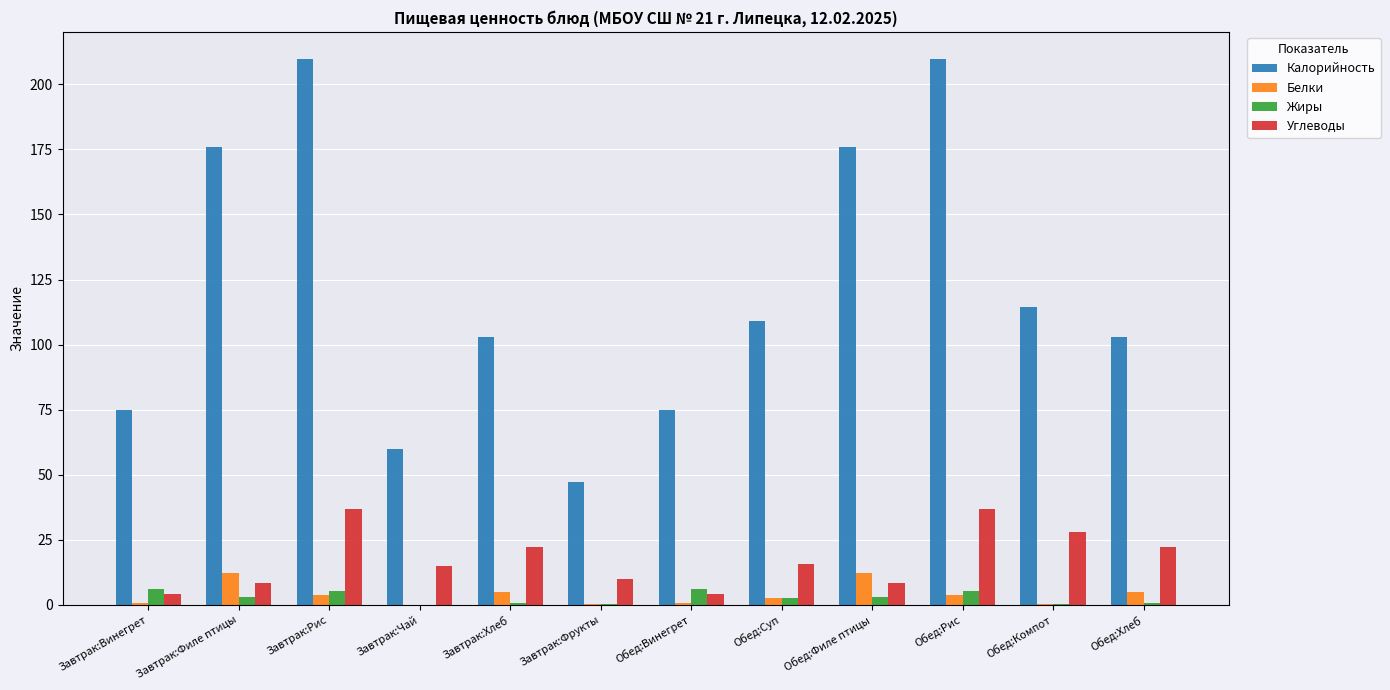

Which series has the widest spread of values?

Калорийность